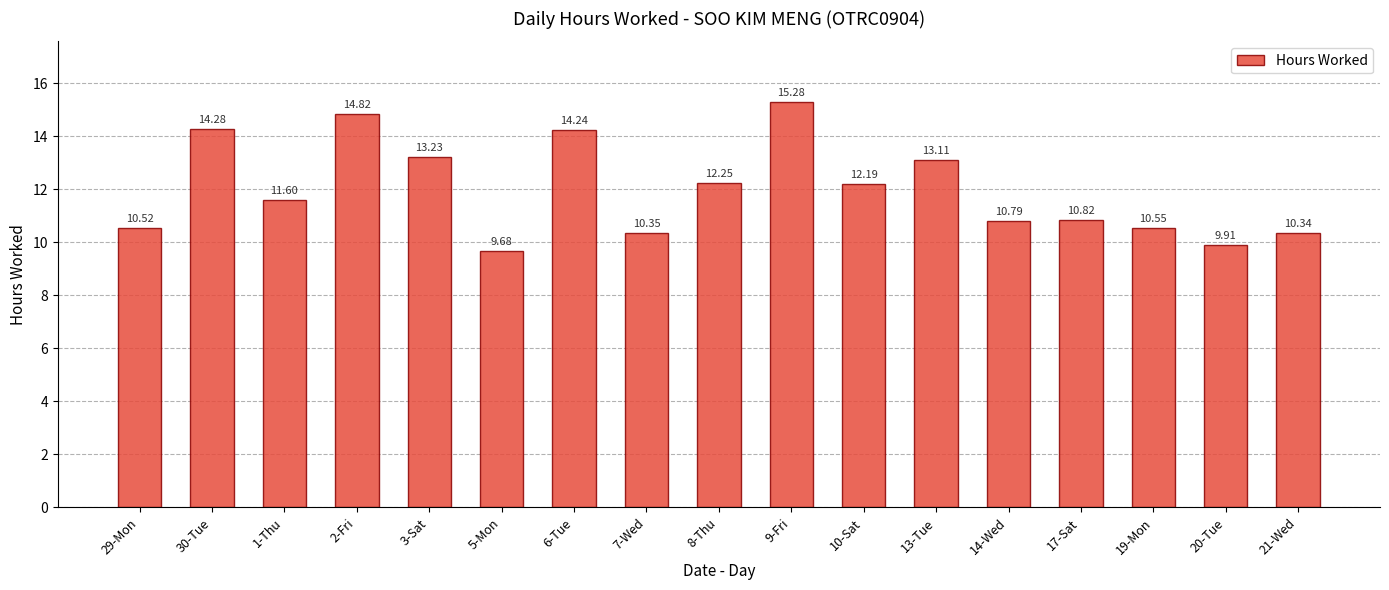

Is it true that the value at 29-Mon is 10.5?

True